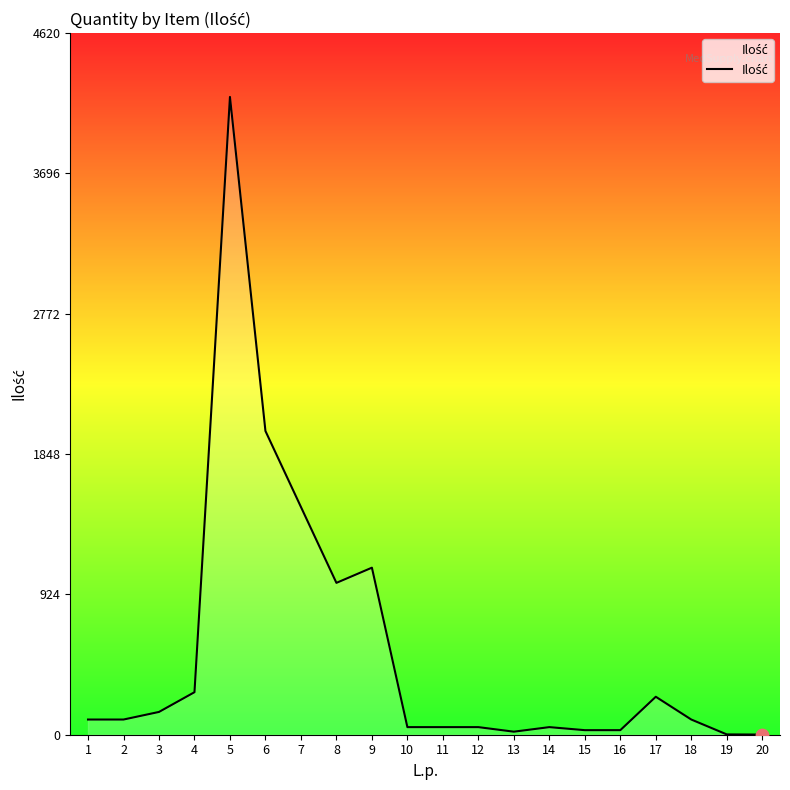

What is the change in value from 9 to 18?

-1000